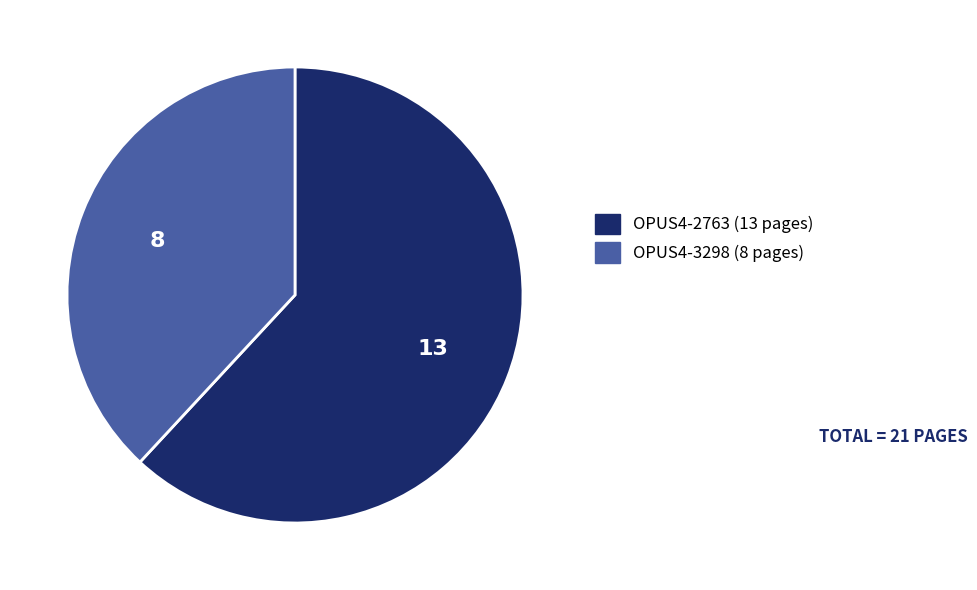

Is there any slice that represents more than half of the pie?

Yes